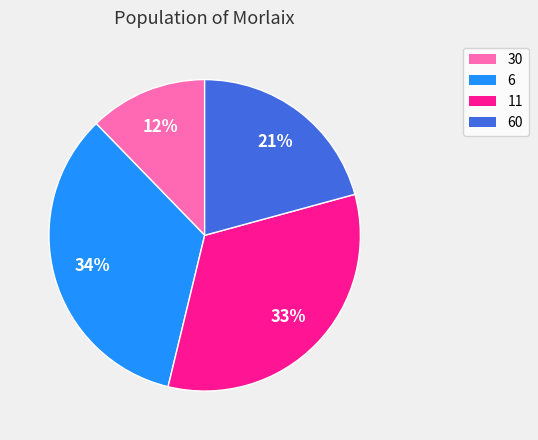

To the nearest percent, what is the average slice percentage?

25%